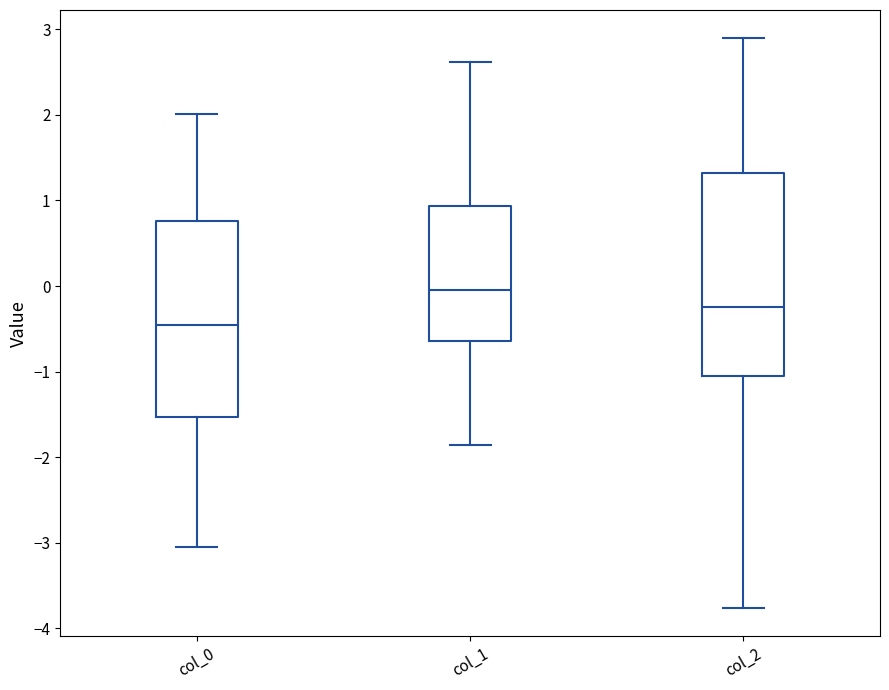

Which box's median line is the highest?

col_1